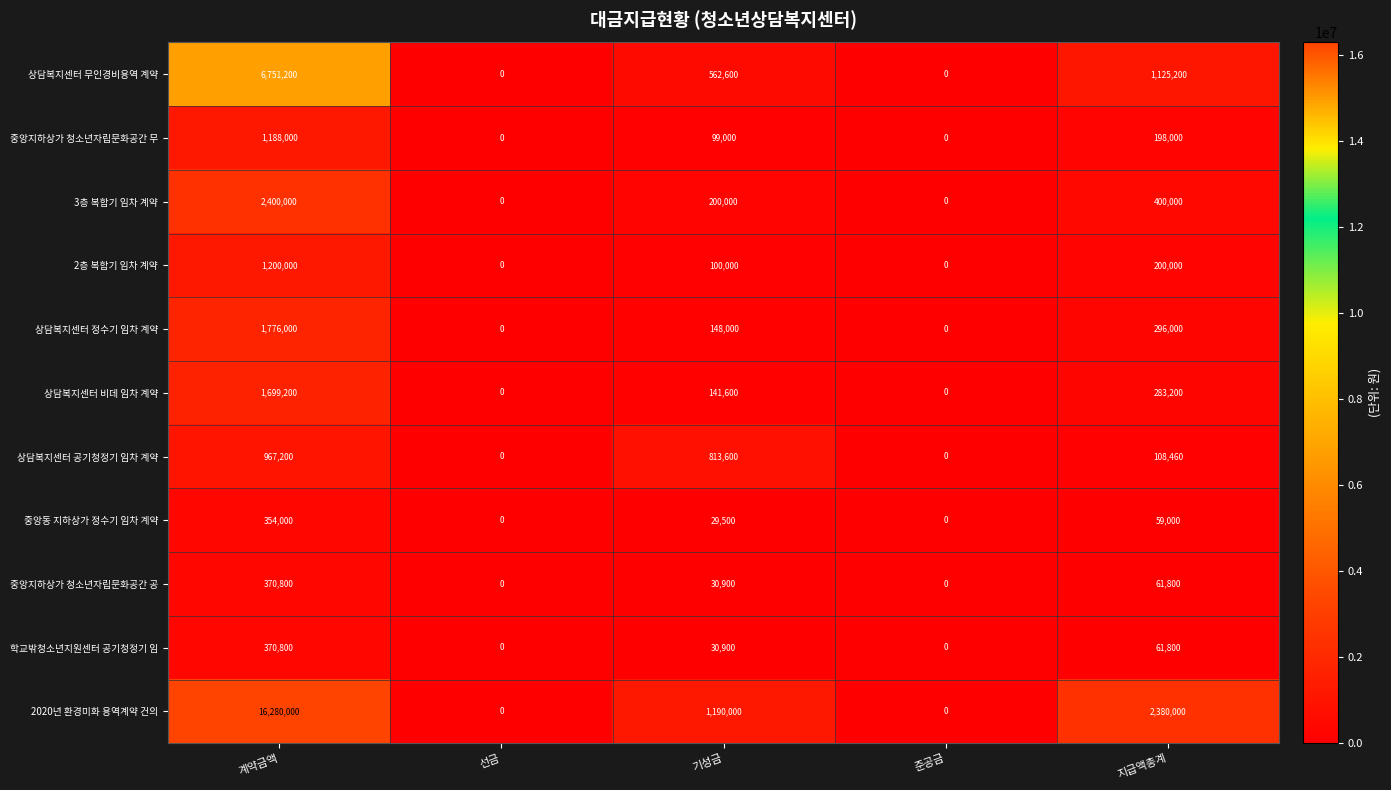

Where is 2020년 환경미화 용역계약 건의 nearest to the value 8140000?

지급액총계